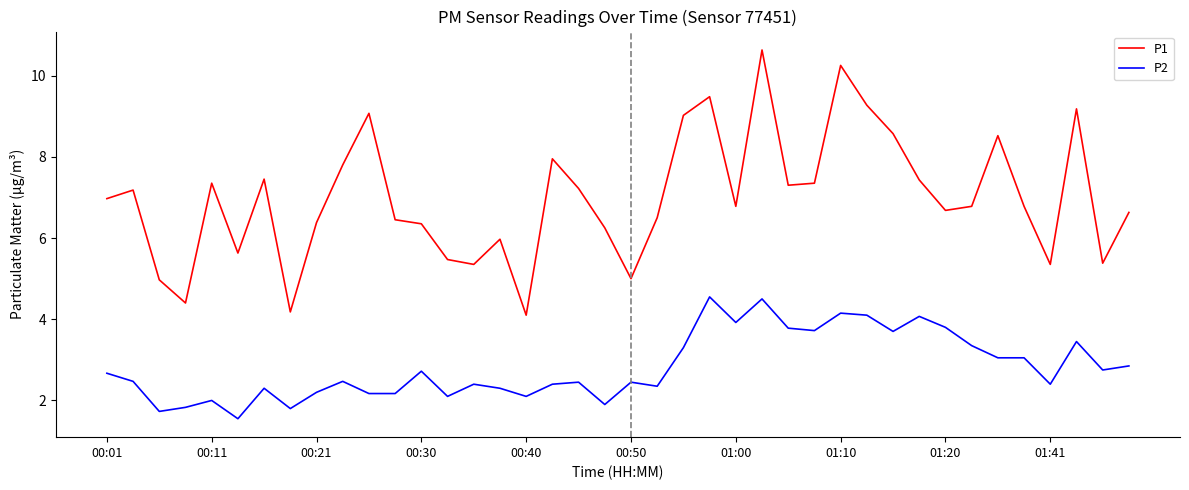

Which series has the largest total across all categories?

P1